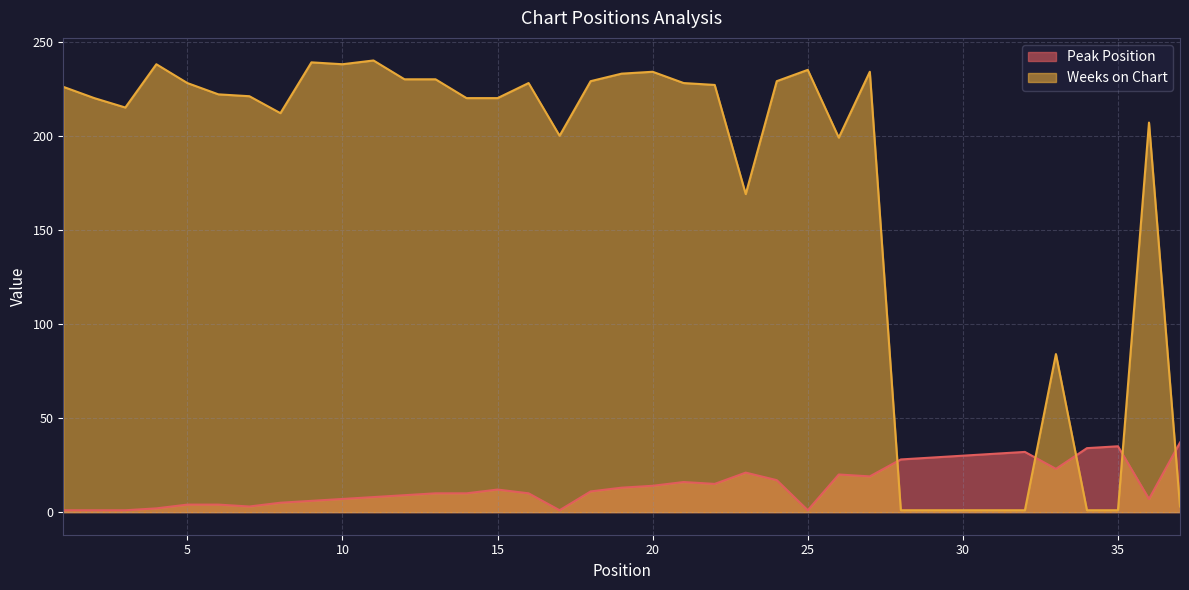

How many intersections are there between Weeks on Chart and Peak Position?

5